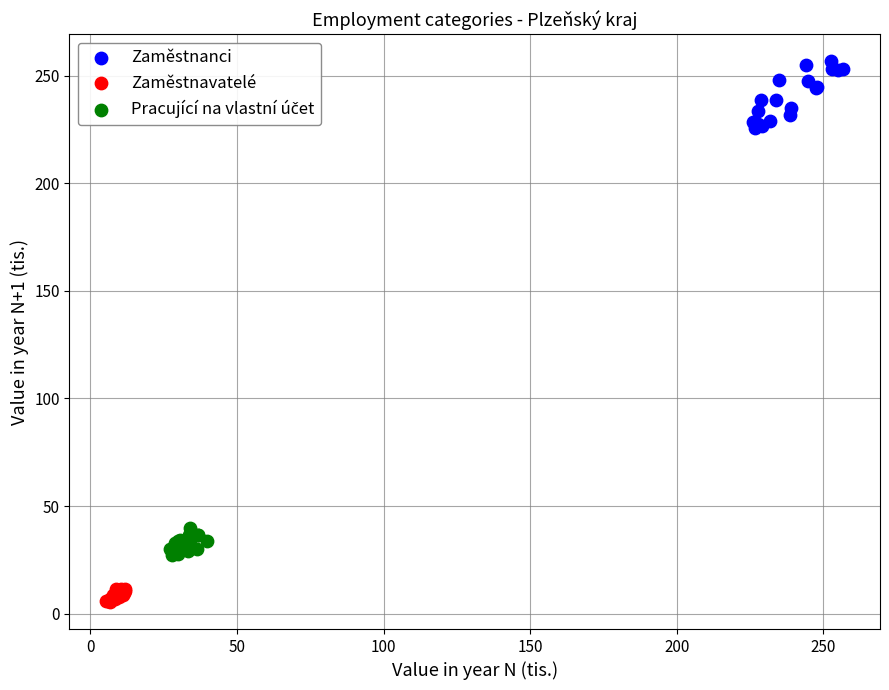

Which series reaches the minimum Y coordinate?

Zaměstnavatelé